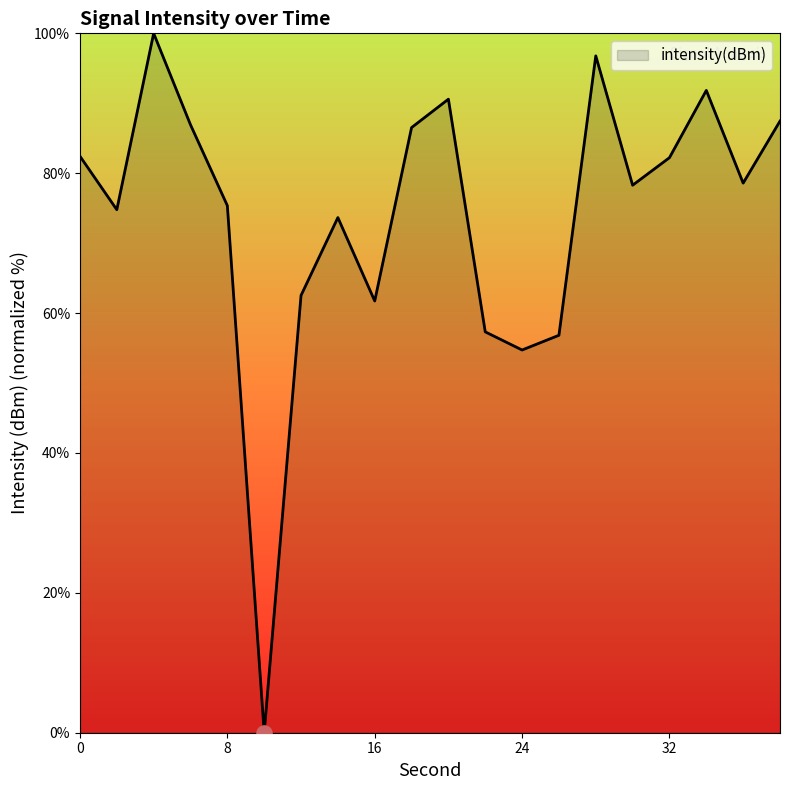

What is the difference between the maximum and minimum values?

100.0